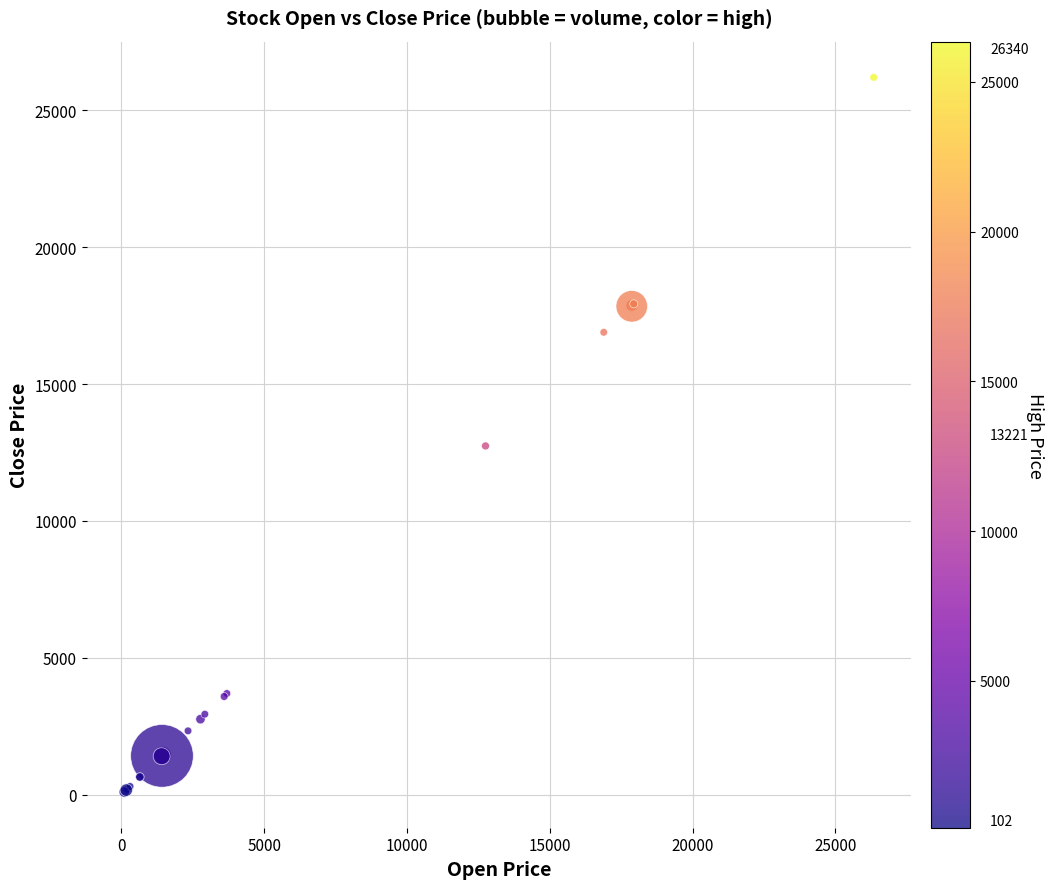

What Y value in the scatter plot is closest to 13151?

12740